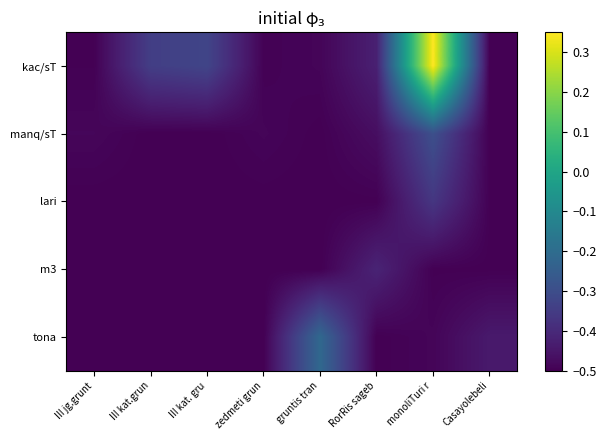

Which series has the widest spread of values?

kac/sT